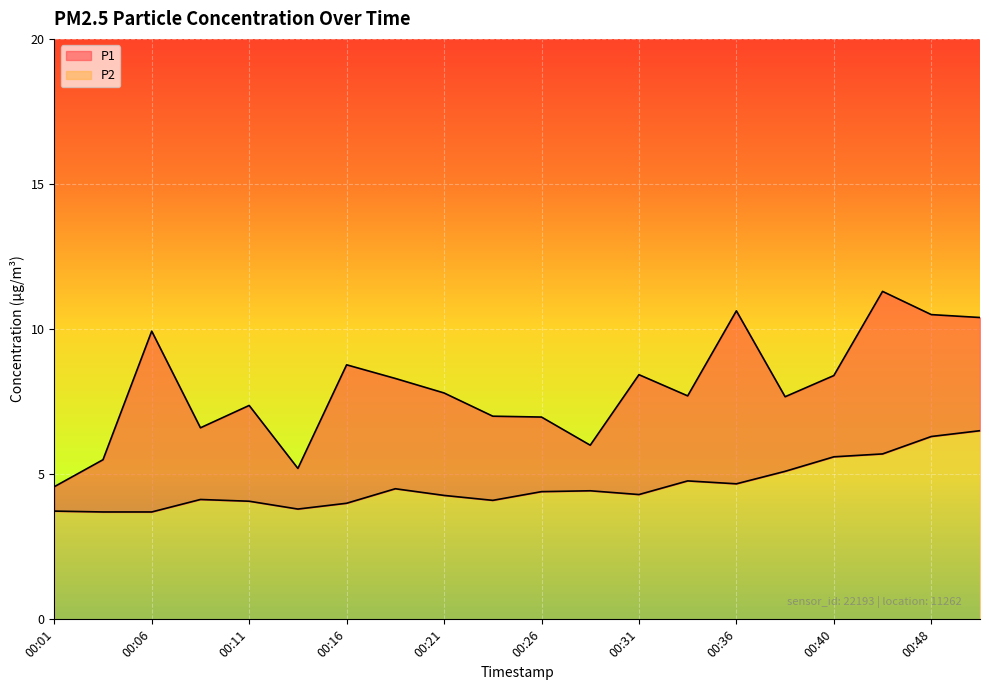

What is the sum of all P1 values?

159.0